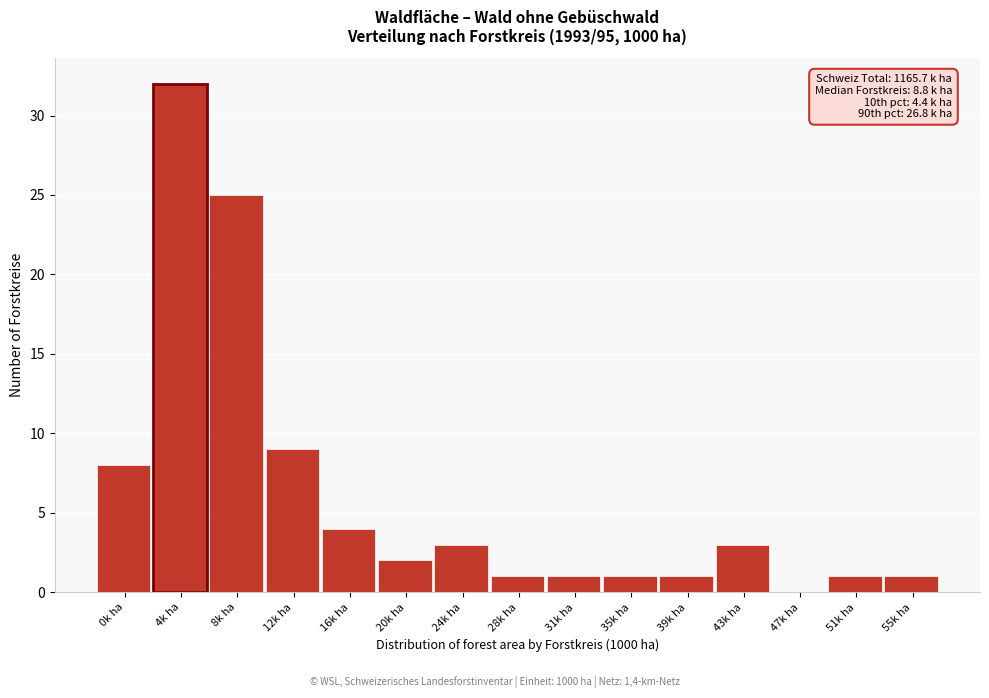

Where is the data nearest to the value 16?

12k ha